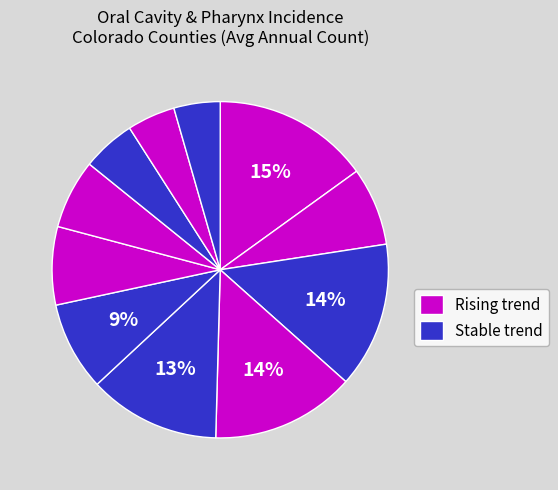

Count the number of slices in the pie.

11